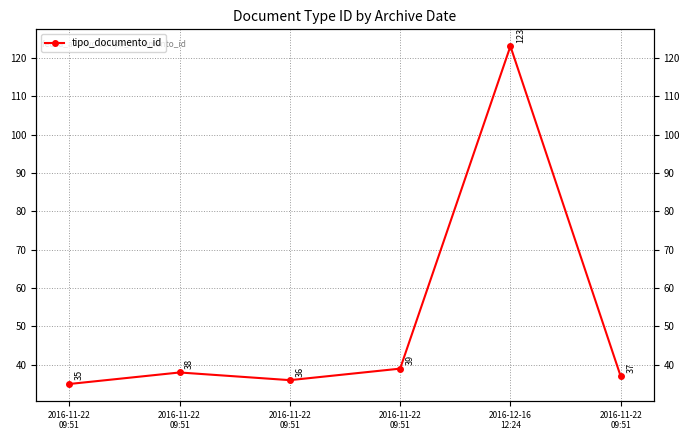

Where is the first local minimum?

2016-11-22
09:51